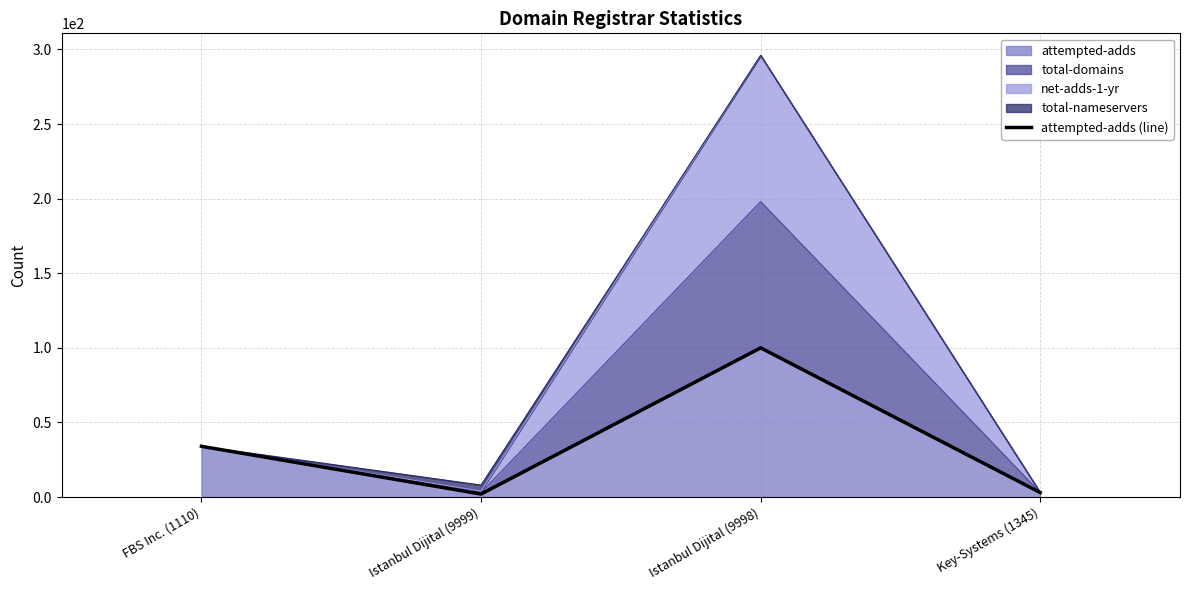

Rank the categories by value from highest to lowest.

Istanbul Dijital (9998), FBS Inc. (1110), Key-Systems (1345), Istanbul Dijital (9999)